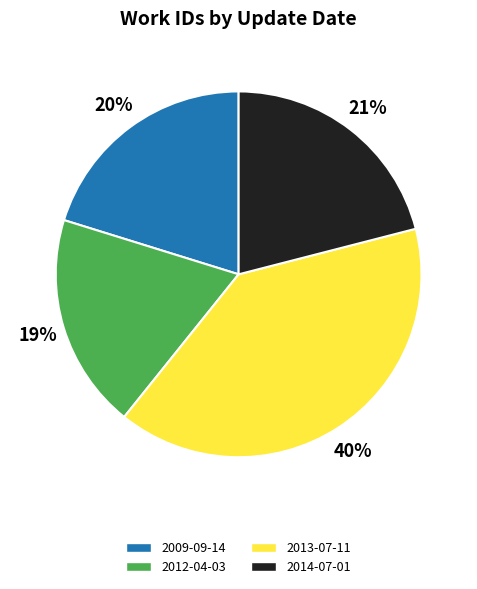

Does any single category account for the majority?

No